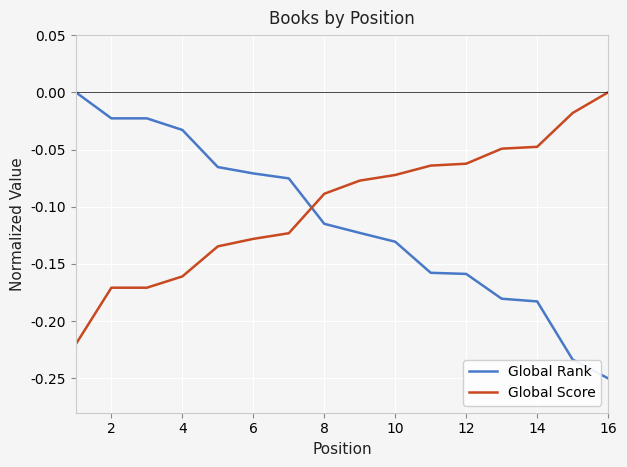

After their last crossing, which series has the higher values: Global Score or Global Rank?

Global Score